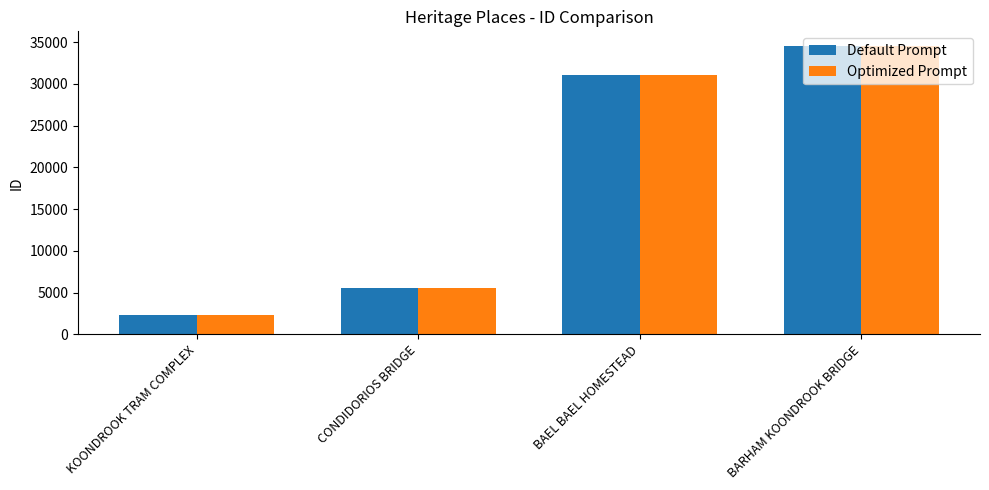

At how many categories does at least one series exceed 6869?

2